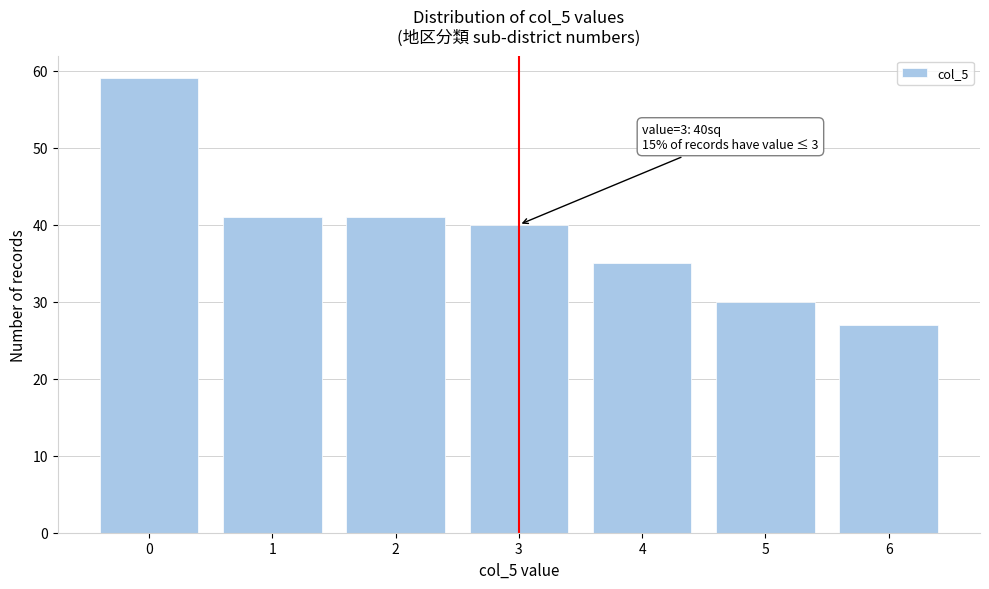

Reading left to right, what are all the values shown in this chart?

0=59	1=41	2=41	3=40	4=35	5=30	6=27